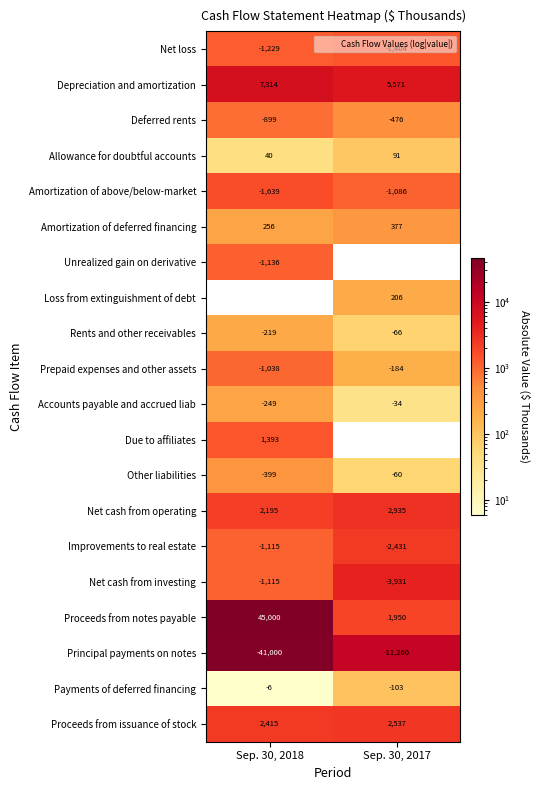

How many distinct data groups are displayed?

20